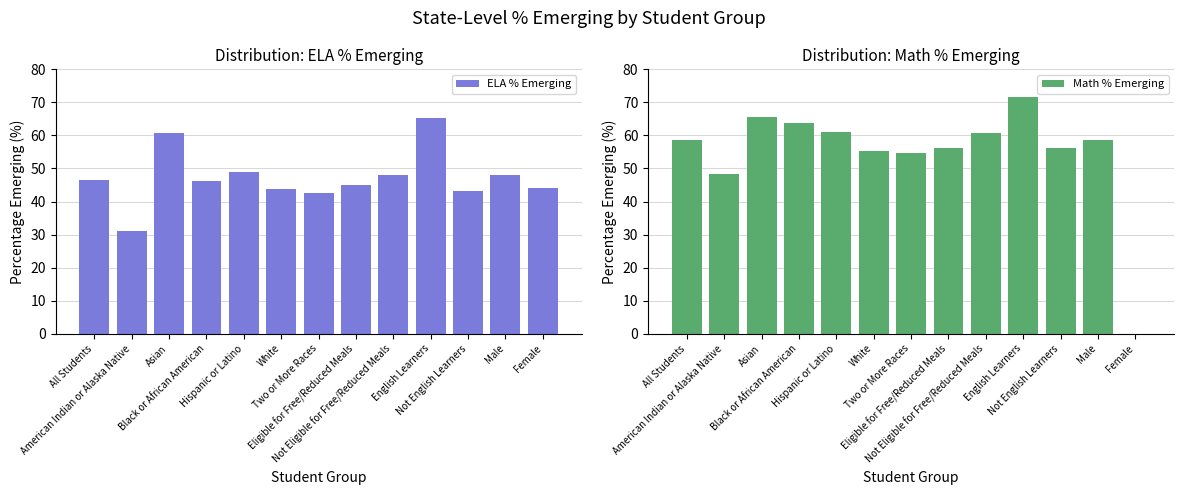

What value does the Math % Emerging series have at Black or African American?

63.7